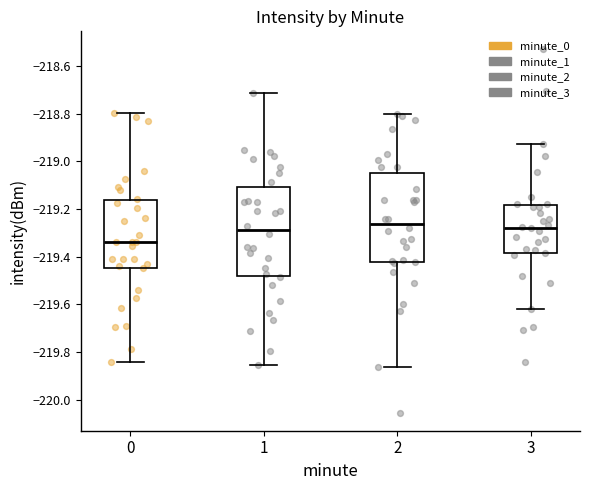

Reading left to right, transcribe this box plot: for each box, give where its median line is, the range the box spans, and where its two whiskers end, as read against the y-axis. The values are not printed on the chart, so give them approximately, as read against the axis.

0: median -219.34, box -219.44 to -219.16, whiskers -219.84 to -218.80
1: median -219.28, box -219.48 to -219.10, whiskers -219.86 to -218.72
2: median -219.26, box -219.42 to -219.04, whiskers -219.86 to -218.80
3: median -219.28, box -219.38 to -219.18, whiskers -219.62 to -218.92